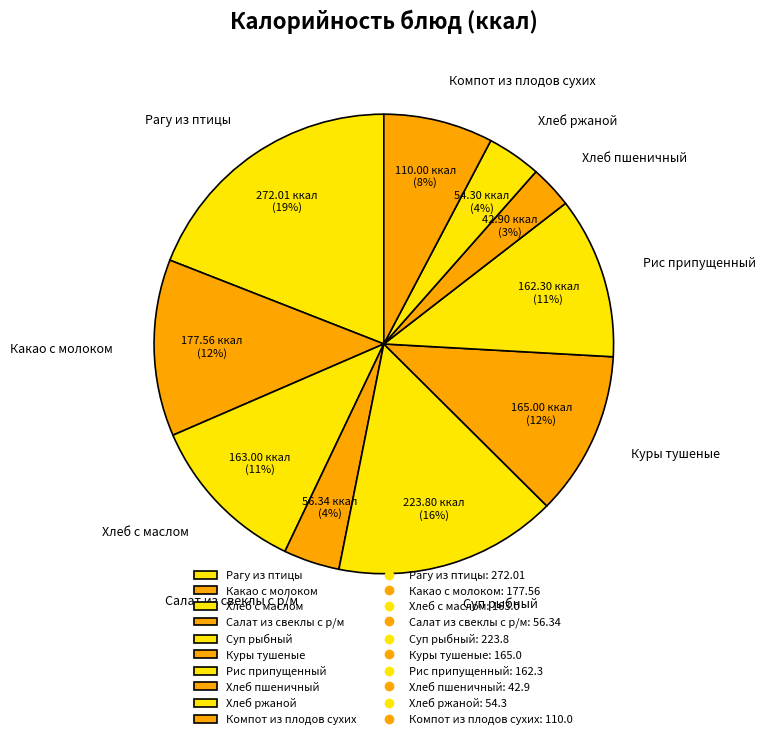

Between Хлеб ржаной and Суп рыбный, which is larger?

Суп рыбный